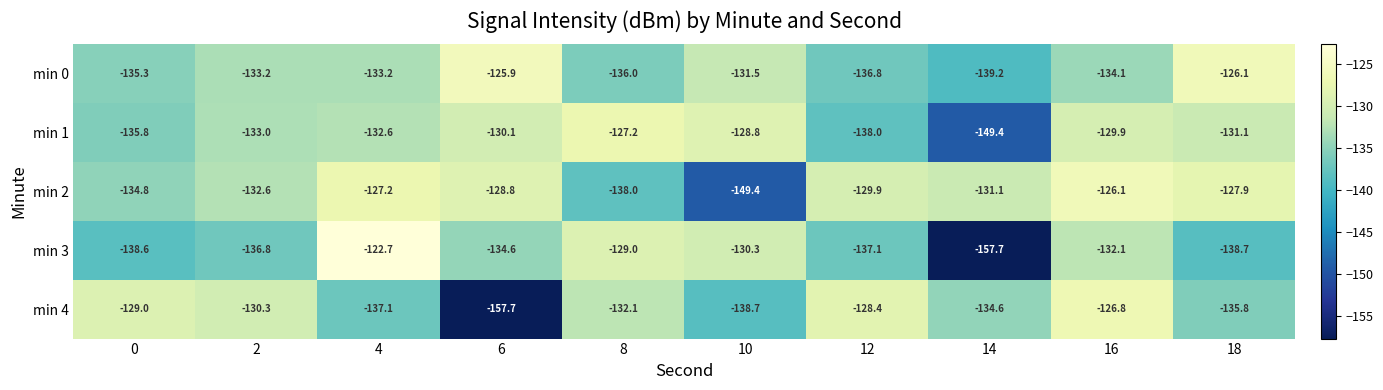

At 4, list the series in order from smallest to largest.

min 4, min 0, min 1, min 2, min 3